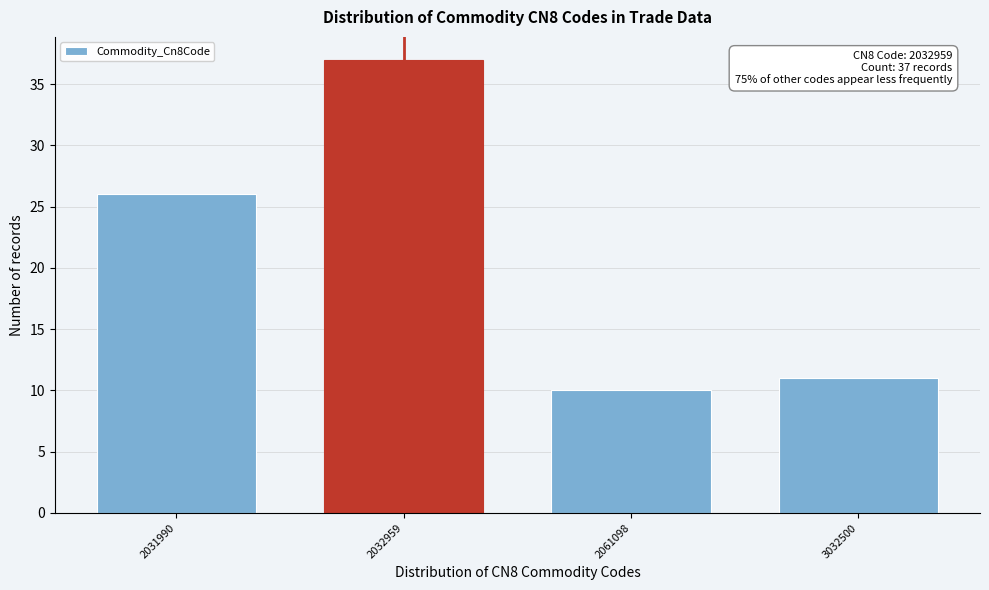

Reading left to right, what are all the values shown in this chart?

2031990=26	2032959=37	2061098=10	3032500=11